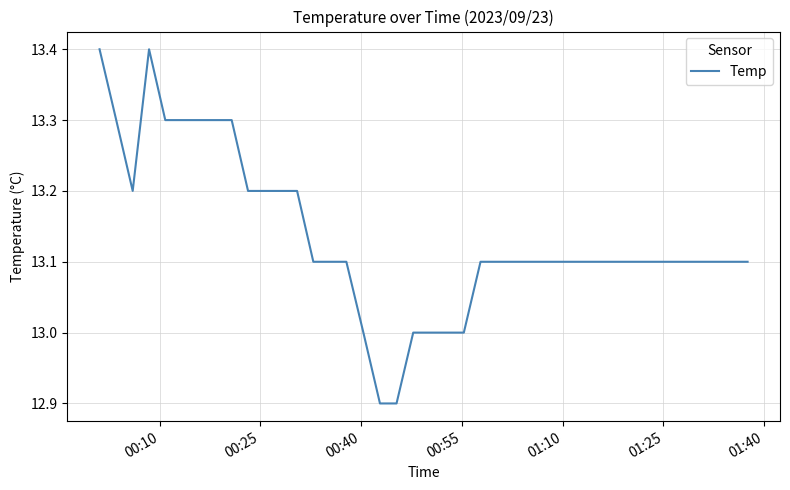

What is the smallest value displayed?

12.9